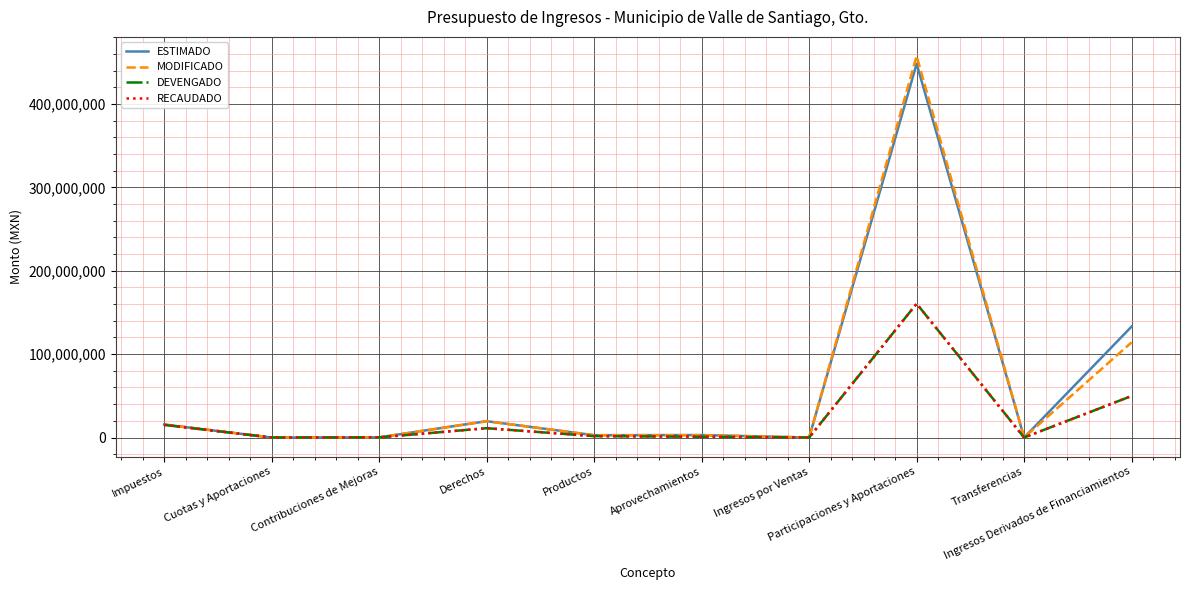

Which category has the highest value across all series?

Participaciones y Aportaciones